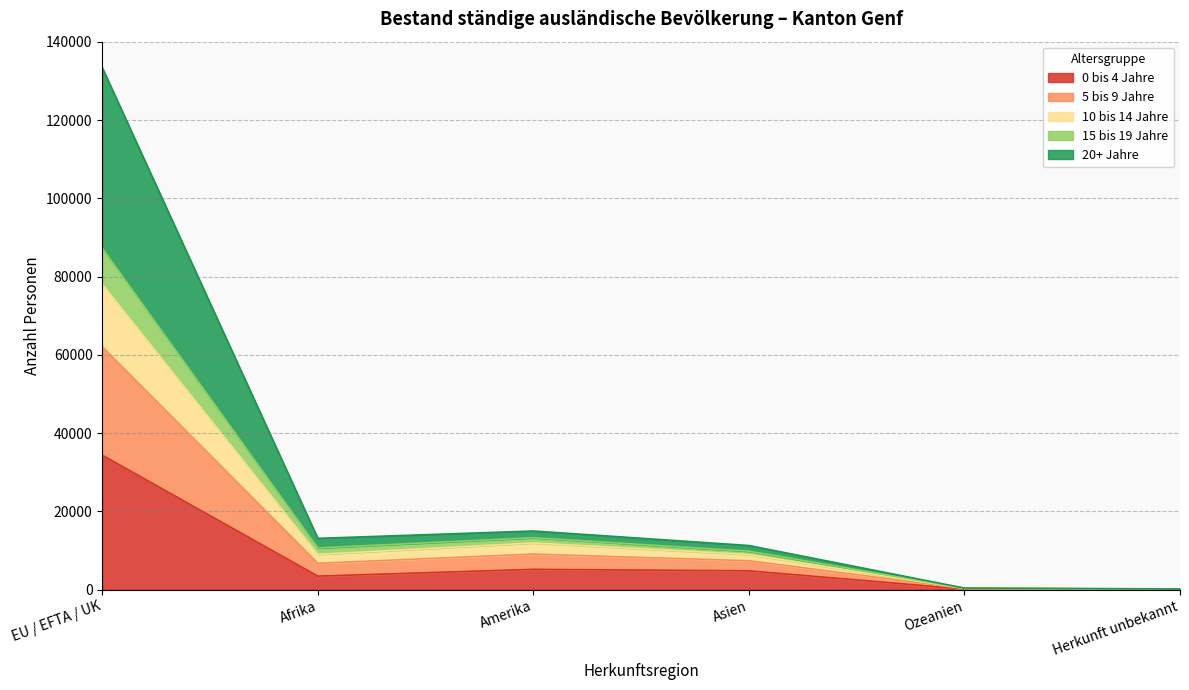

True or false: 5 bis 9 Jahre and 15 bis 19 Jahre intersect in this chart.

False